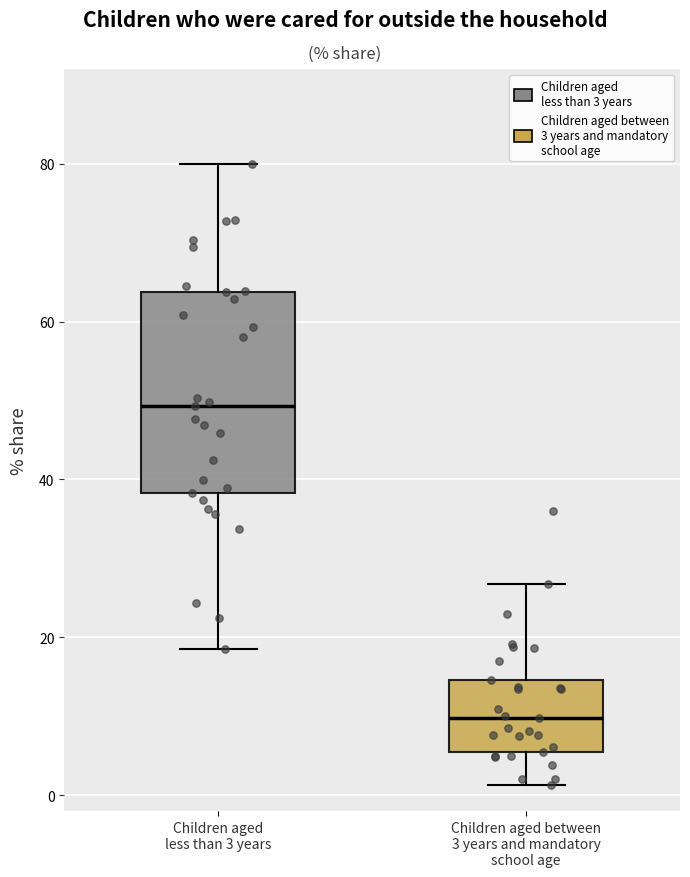

Reading left to right, read every box against the y-axis: the position of its median line, the range the box covers, and the ends of its whiskers. The values are not printed on the chart, so give them approximately, as read against the axis.

Children aged less than 3 years: median 50, box 38 to 64, whiskers 18 to 80
Children aged between 3 years and mandatory school age: median 10, box 6 to 14, whiskers 2 to 26